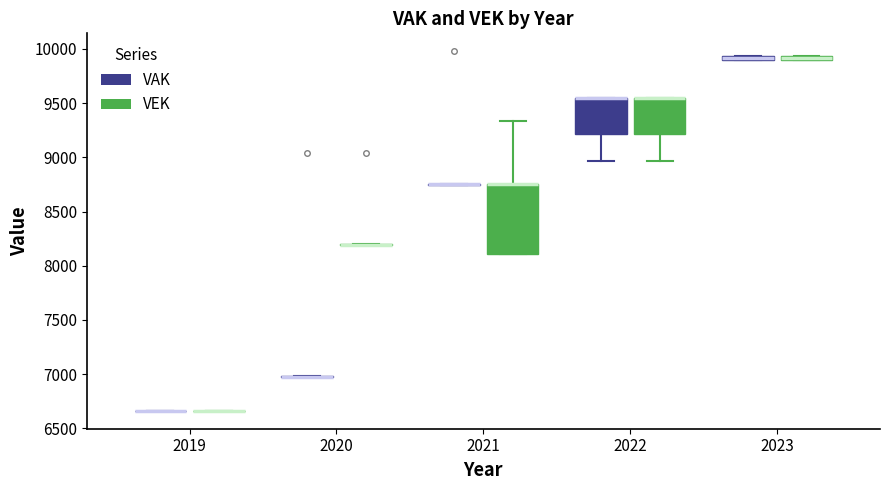

Which box is the tallest, from its lower edge to its upper edge?

2021 (VEK)